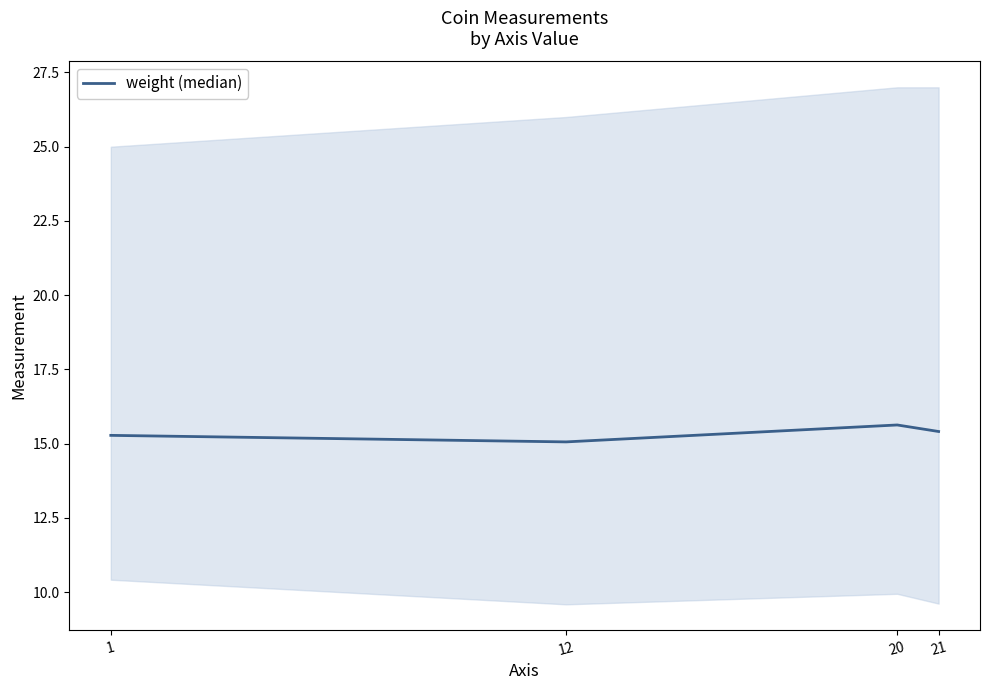

Reading left to right, list all the values displayed in this chart.

15.3	15.1	15.6	15.4